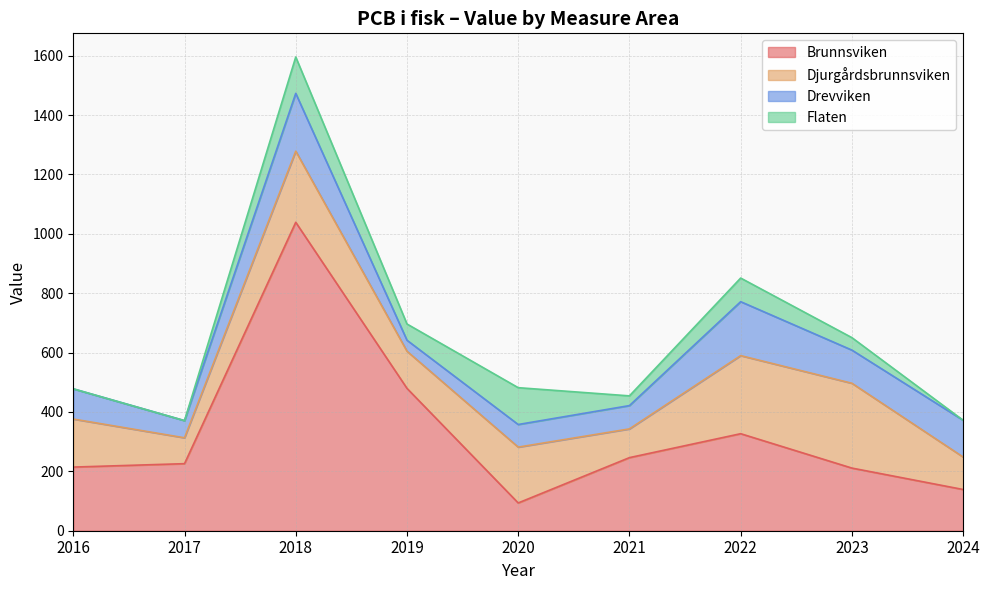

How many positive values does the Flaten series have?

6